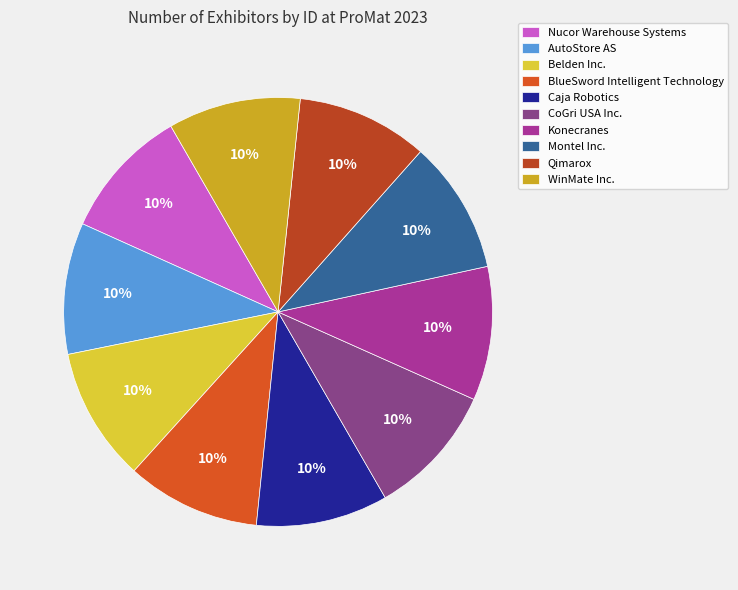

Does BlueSword Intelligent Technology account for over 50% of the chart?

No